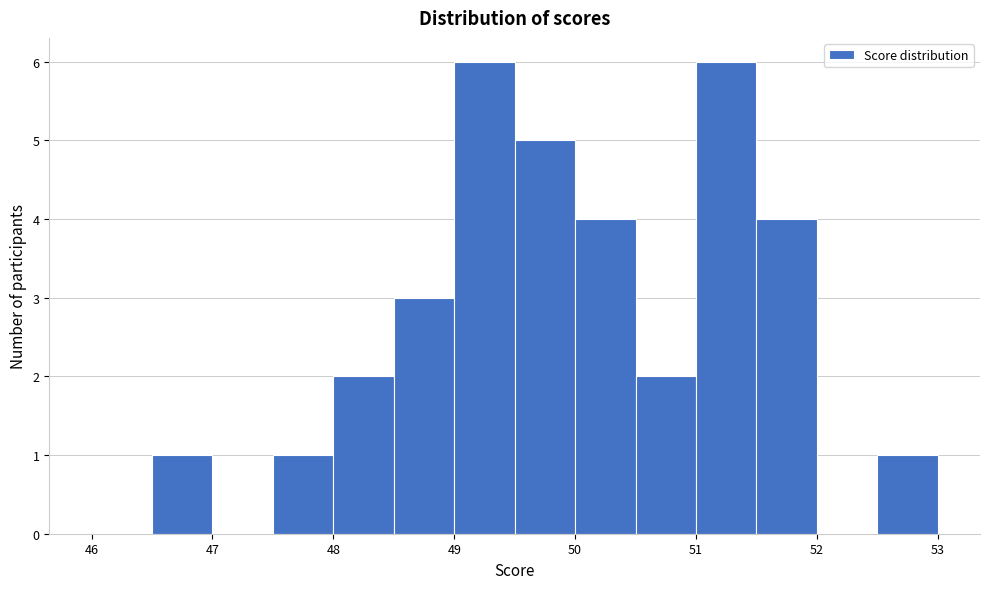

How tall is the bar that spans 52.5 to 53.0 on the x-axis? The values are not printed on the chart, so give them approximately, as read against the axis.

1